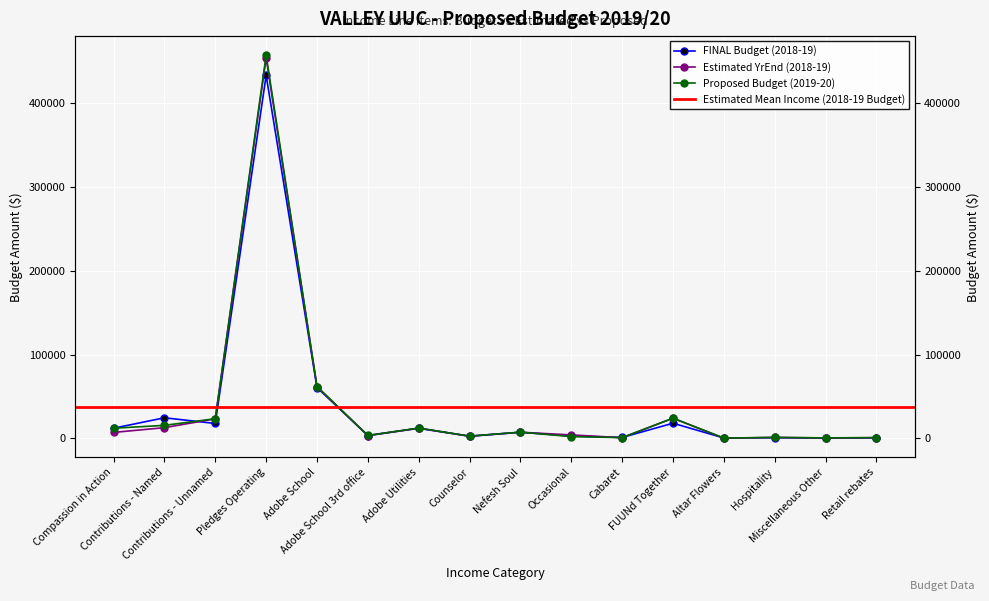

Which label corresponds to the largest value in the chart?

Pledges Operating